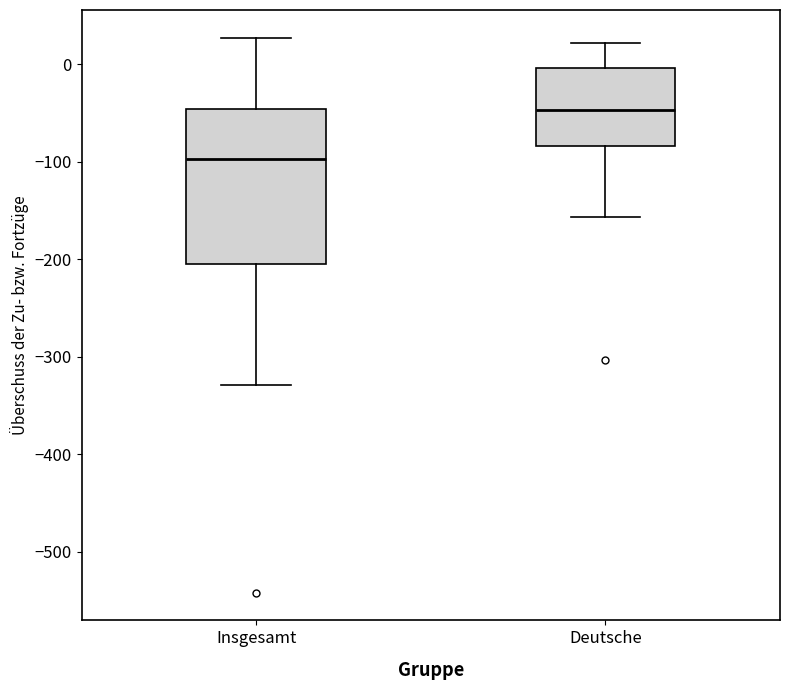

Which box has the highest median line?

Deutsche